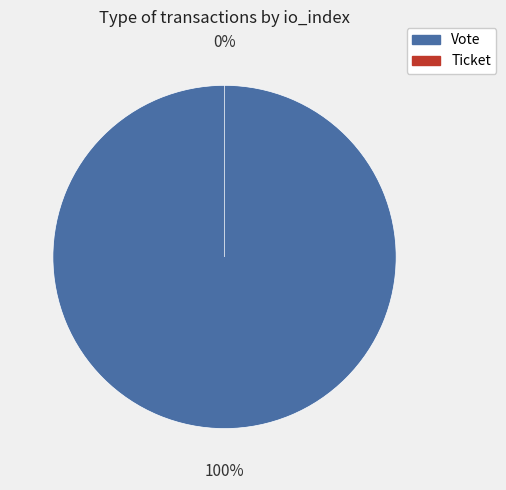

Combined, do Ticket (io_index=0) and Vote (io_index=1) account for over 50%?

Yes